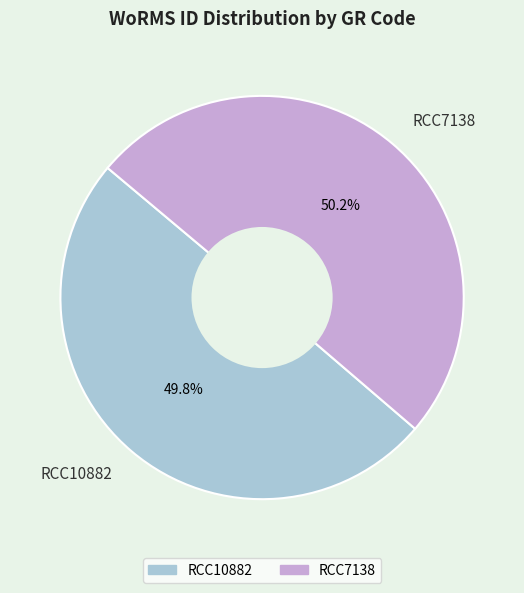

How many slices are in this pie chart?

2